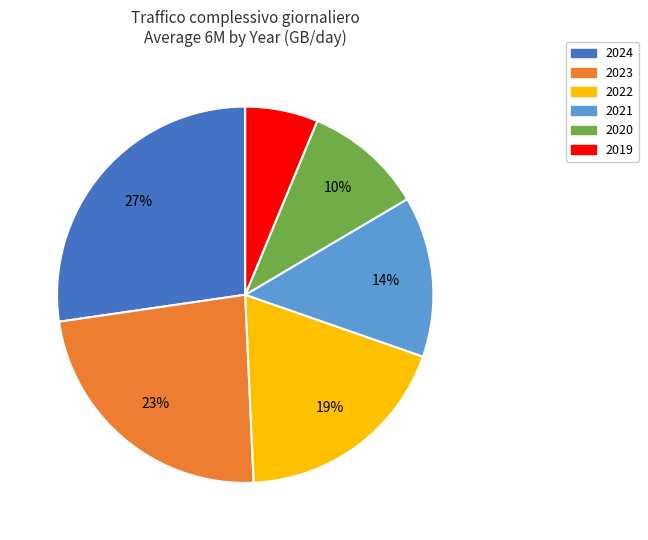

How many slices are in this pie chart?

6